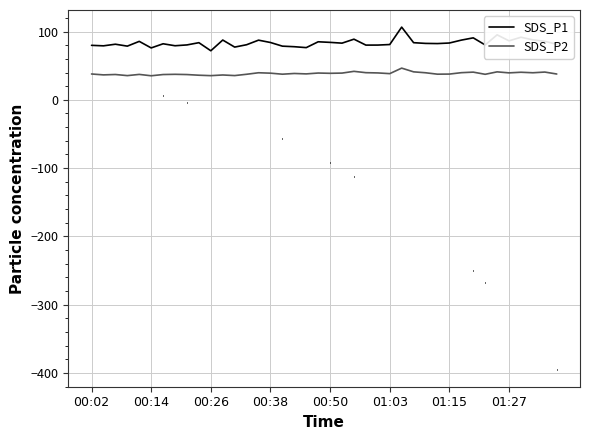

What are all the series names shown in the legend?

SDS_P1, SDS_P2